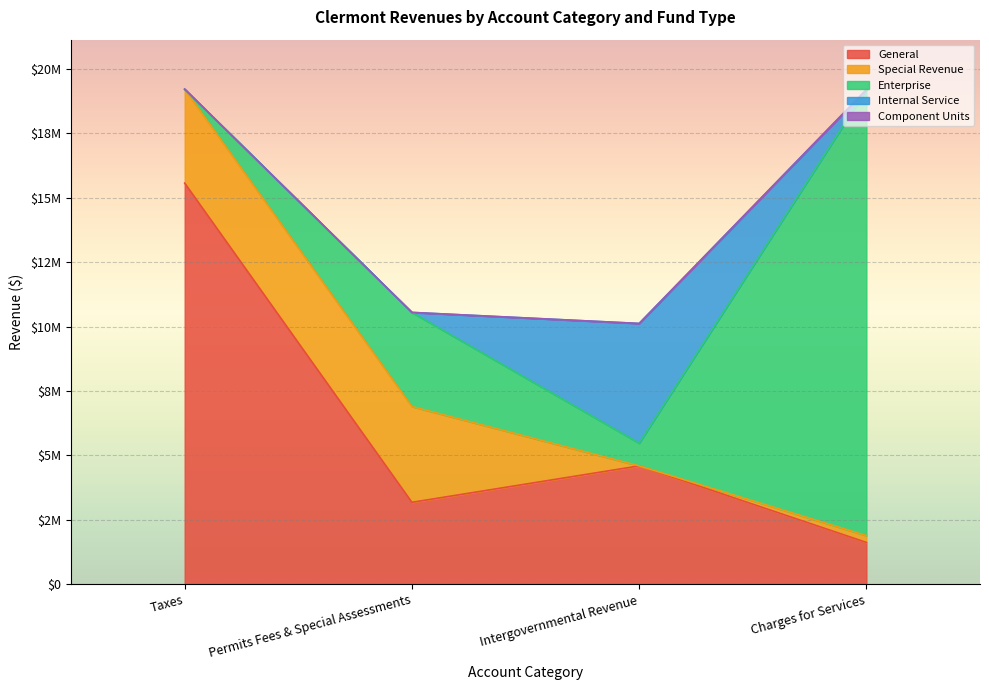

True or false: Component Units has a value of 0 at Permits Fees & Special Assessments.

True